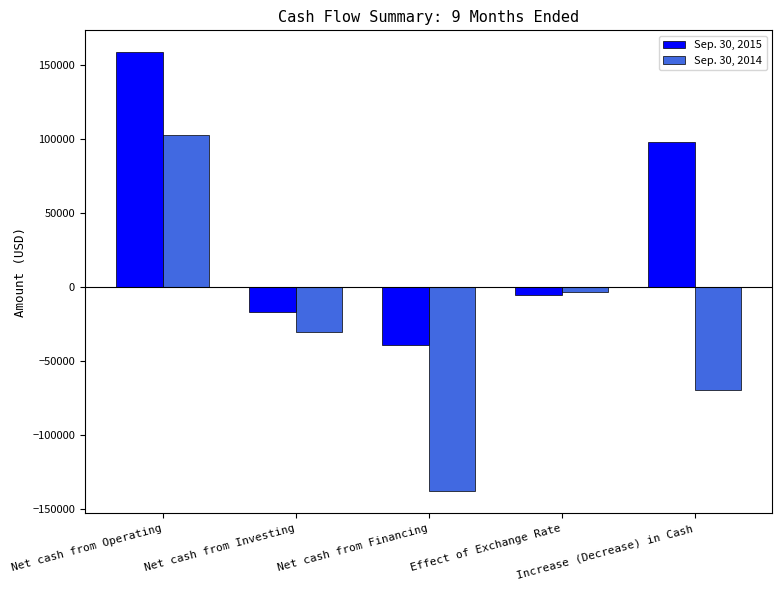

Rank the series by their average value, from lowest to highest.

Sep. 30, 2014, Sep. 30, 2015